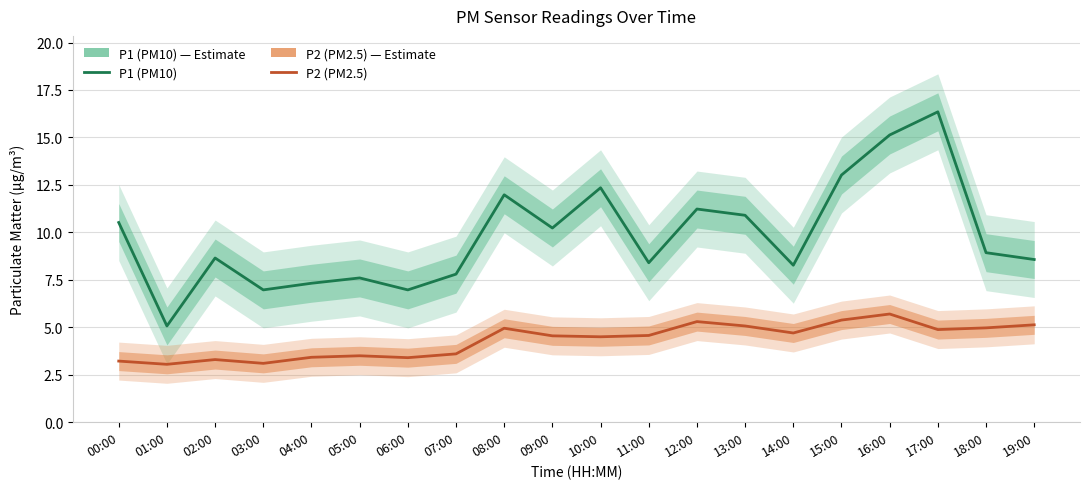

In P1 (PM10), how many points are lower than both neighbors (excluding endpoints)?

6